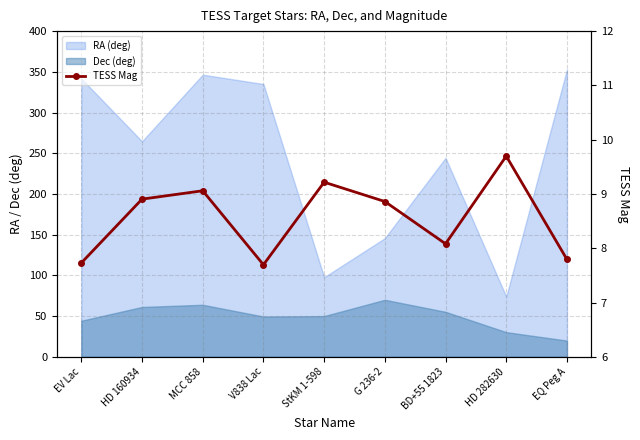

What is the label of the 5th point from the left?

StKM 1-598